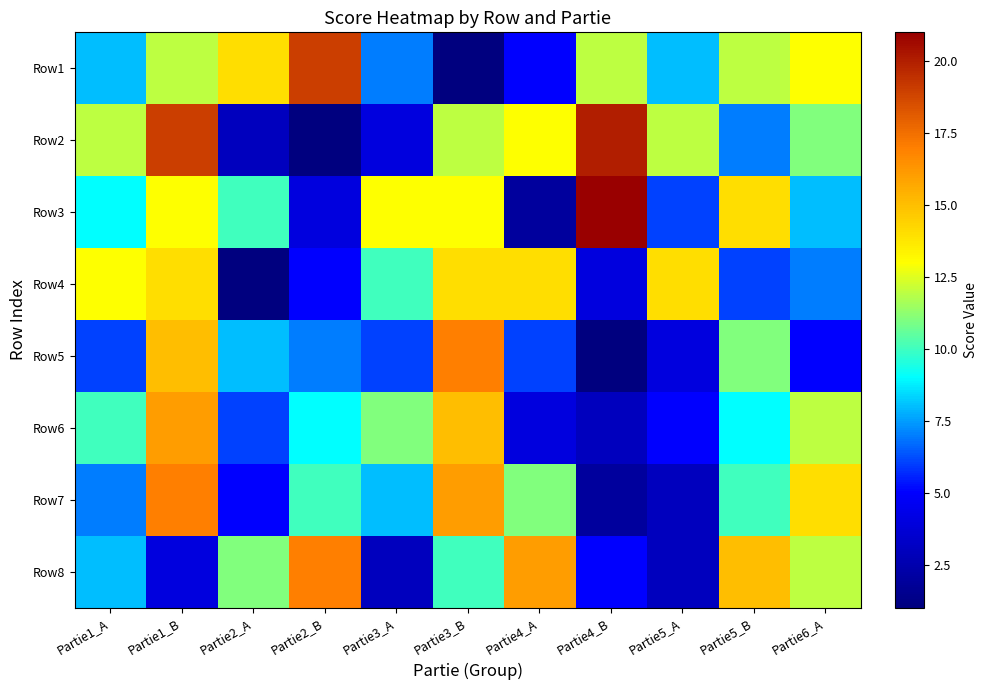

Which has a higher value, Partie5_B or Partie4_B?

Partie5_B